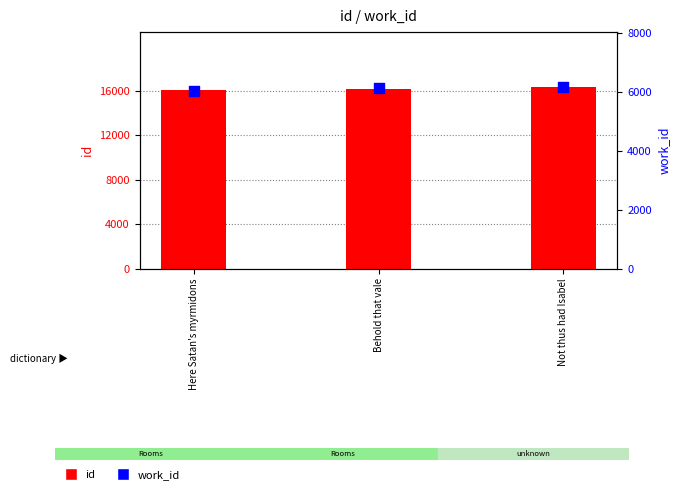

Which series contains the lowest Y value?

work_id